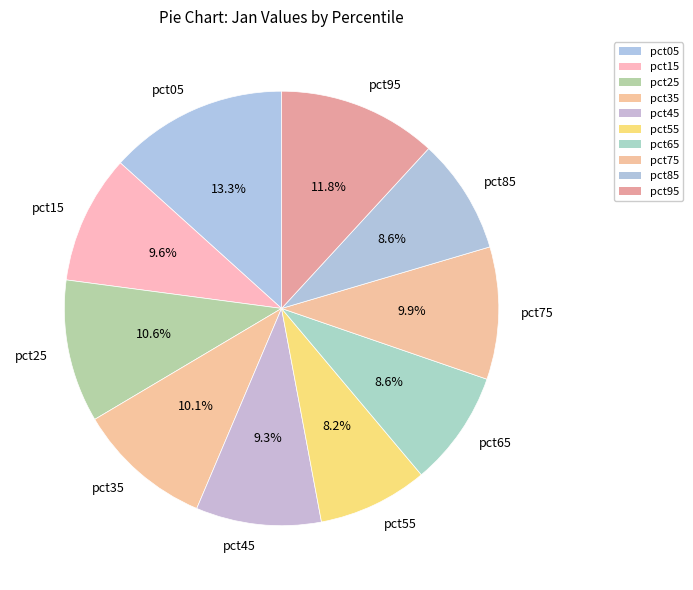

What percentage is NOT represented by pct45?

90.7%